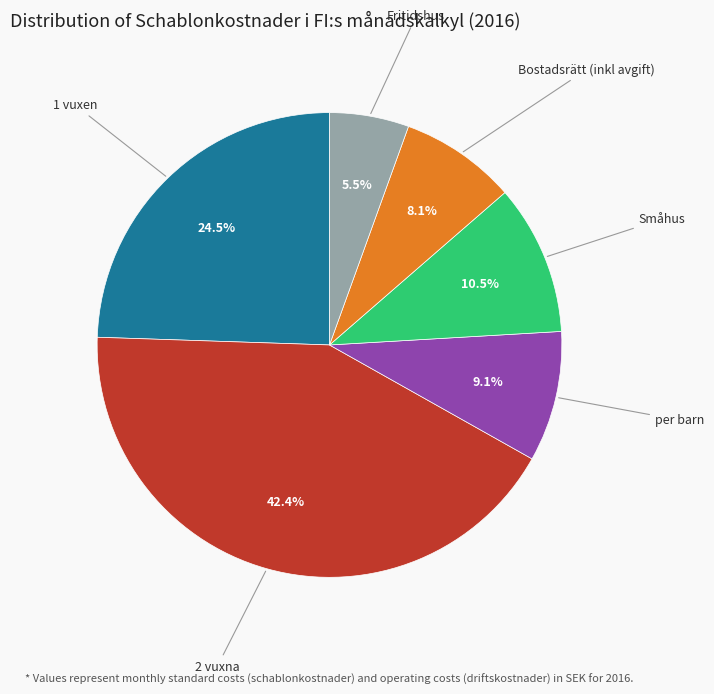

Is there any slice that represents more than half of the pie?

No